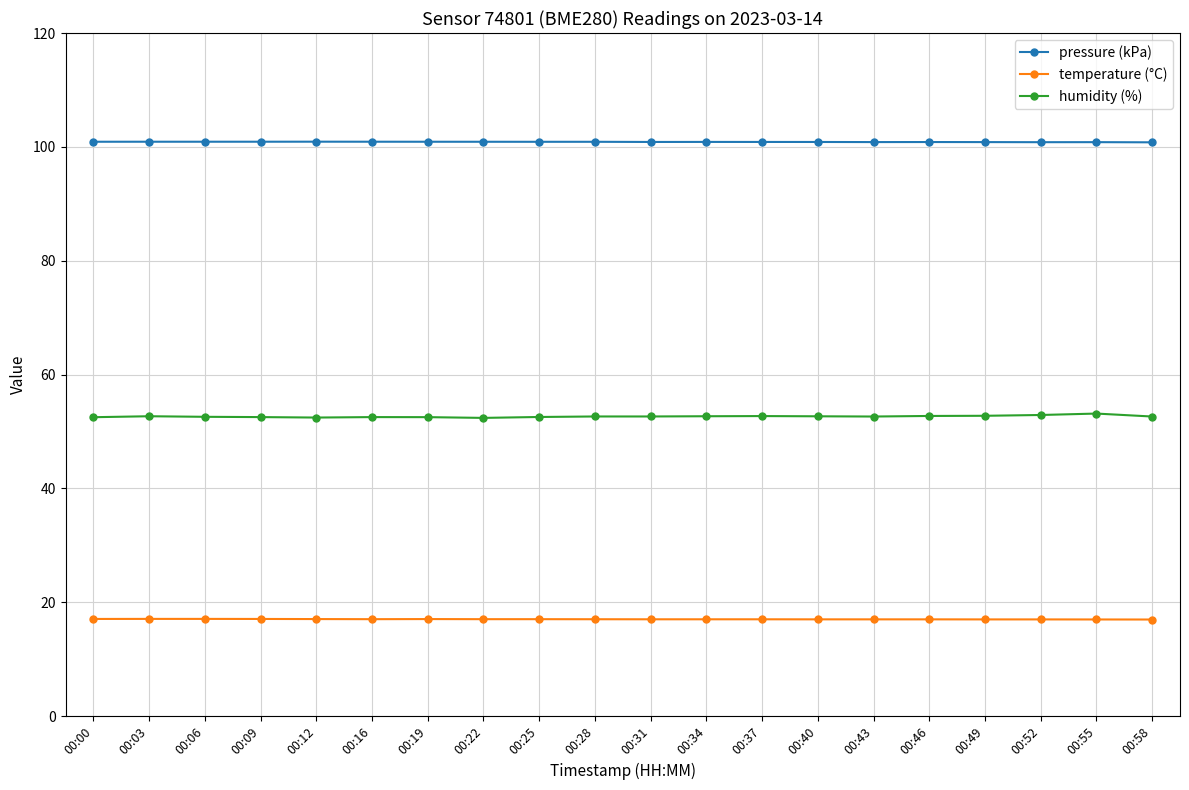

How many series are shown in this chart?

3